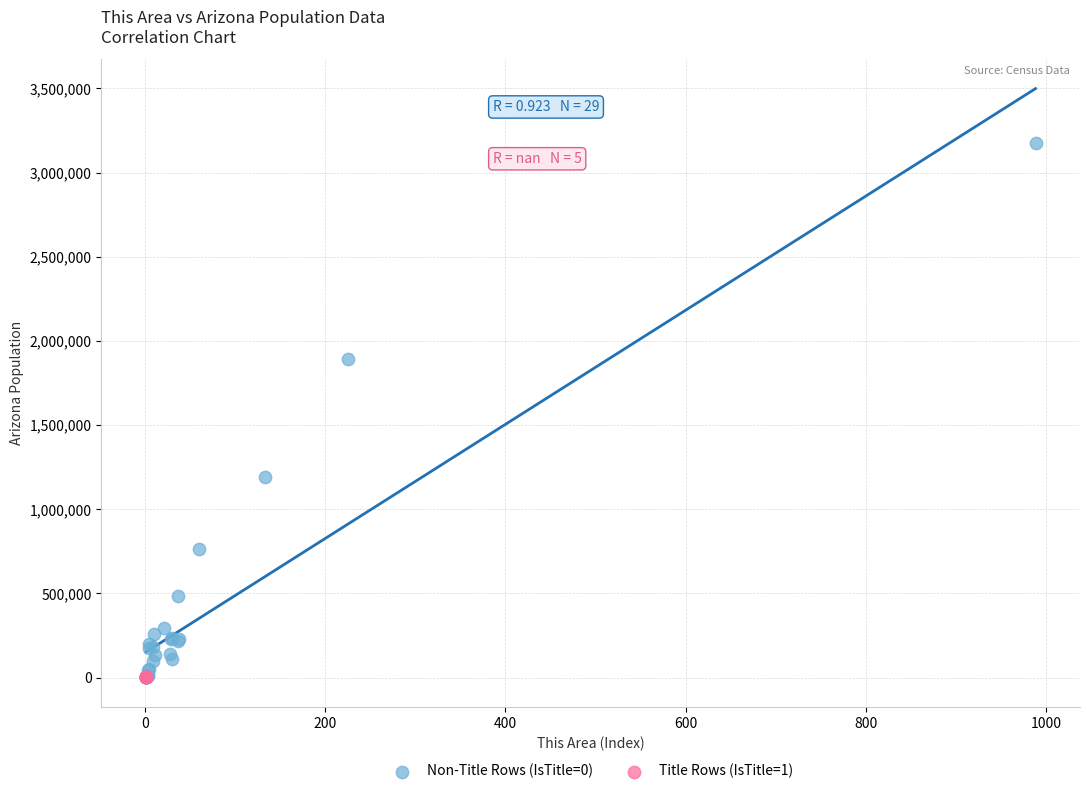

Which series has the largest Y range (max minus min)?

Non-Title Rows (IsTitle=0)